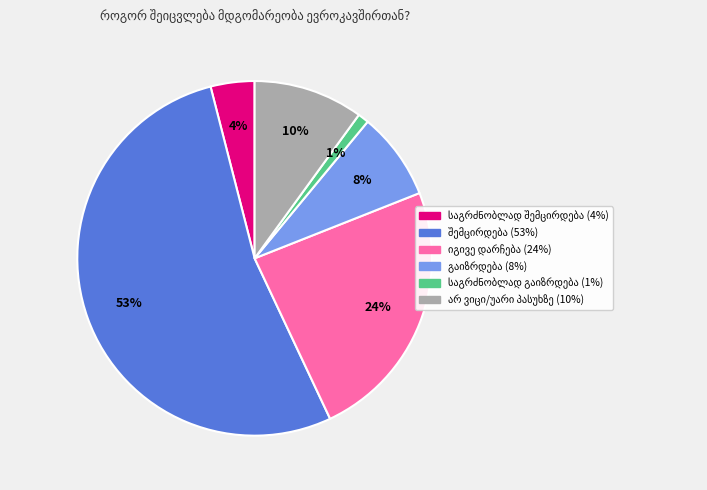

To the nearest percent, what is the difference between the largest and smallest slice percentages?

52%